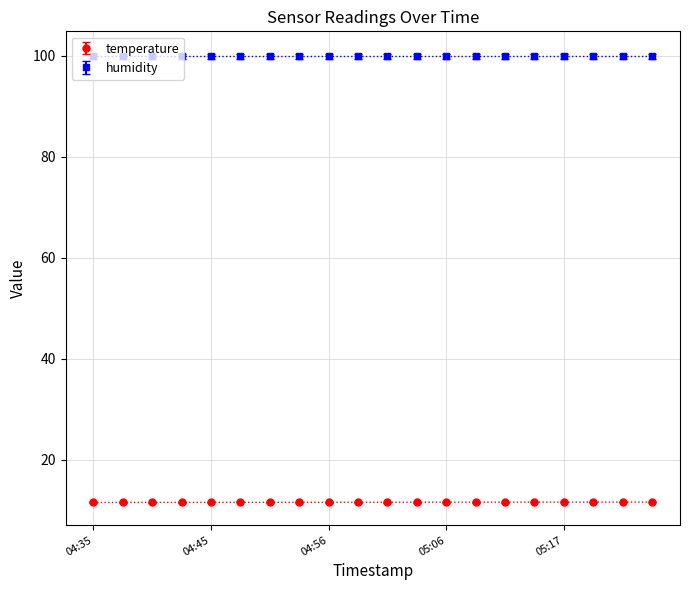

What is the sum of the values at 04:43 and 04:45?

23.1